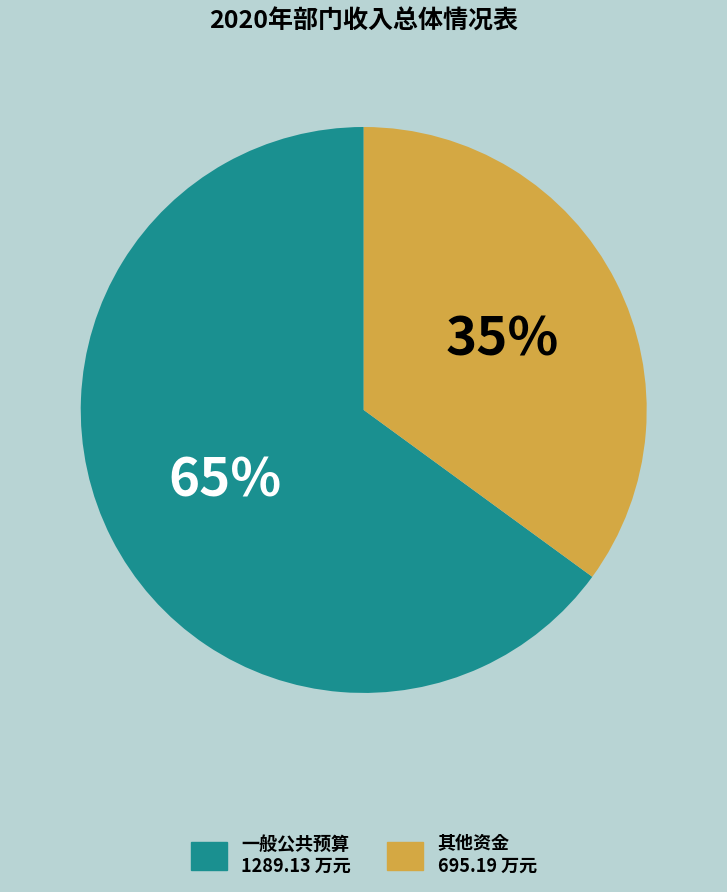

Is there a majority slice in this chart?

Yes